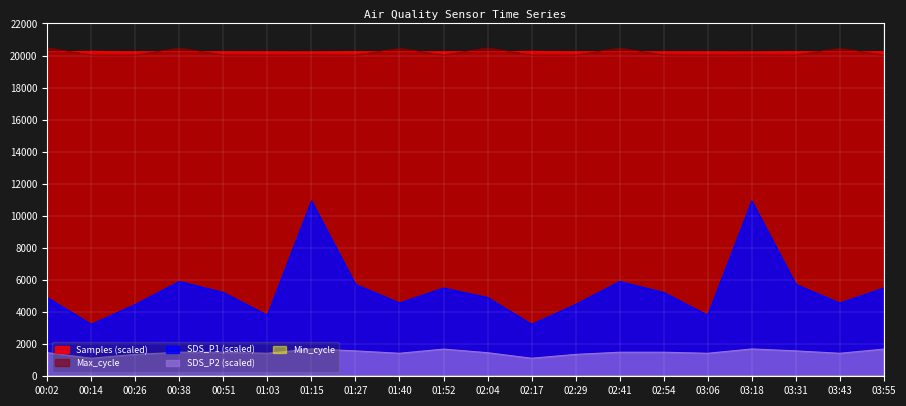

What position from the left is 03:18?

17